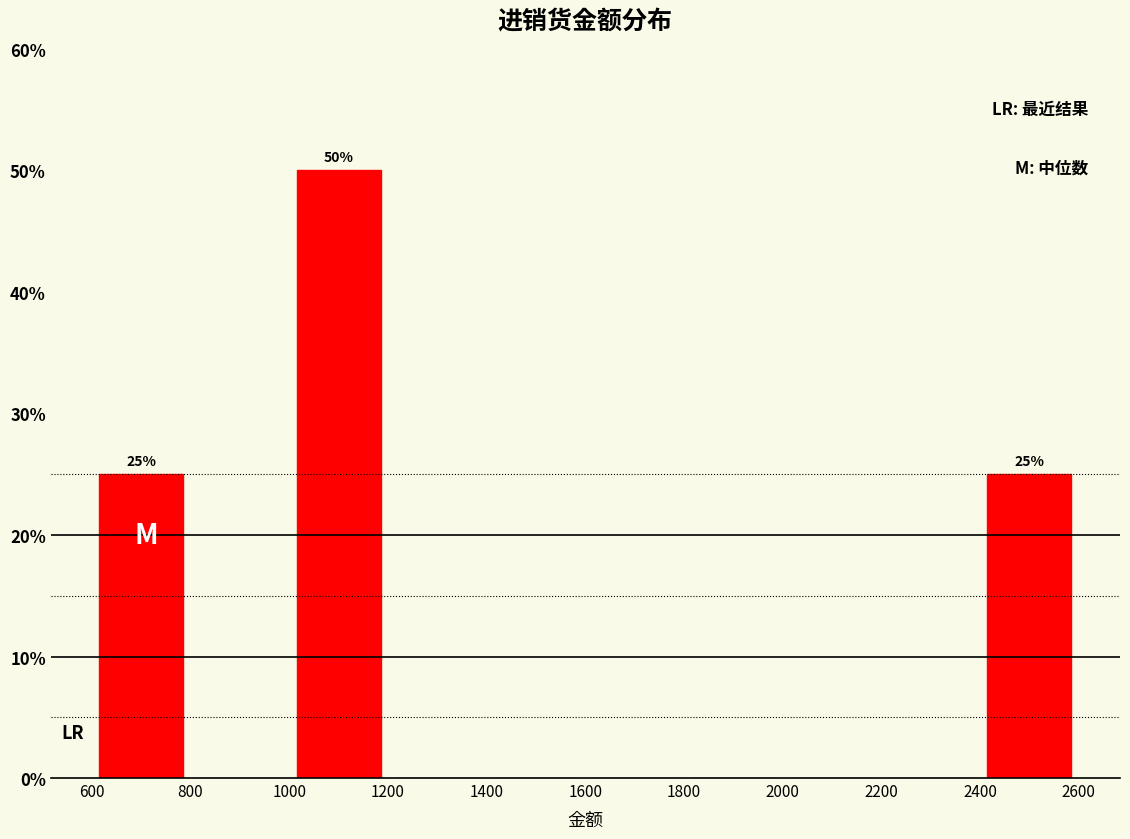

Which range on the x-axis has the tallest bar?

1000 to 1200